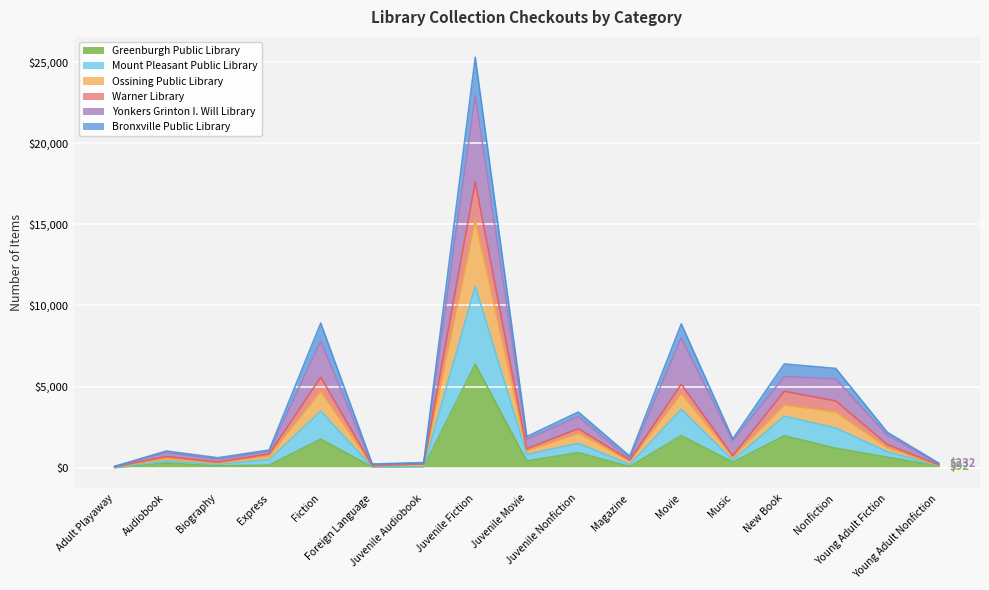

What is the highest value of the Greenburgh Public Library series?

6373